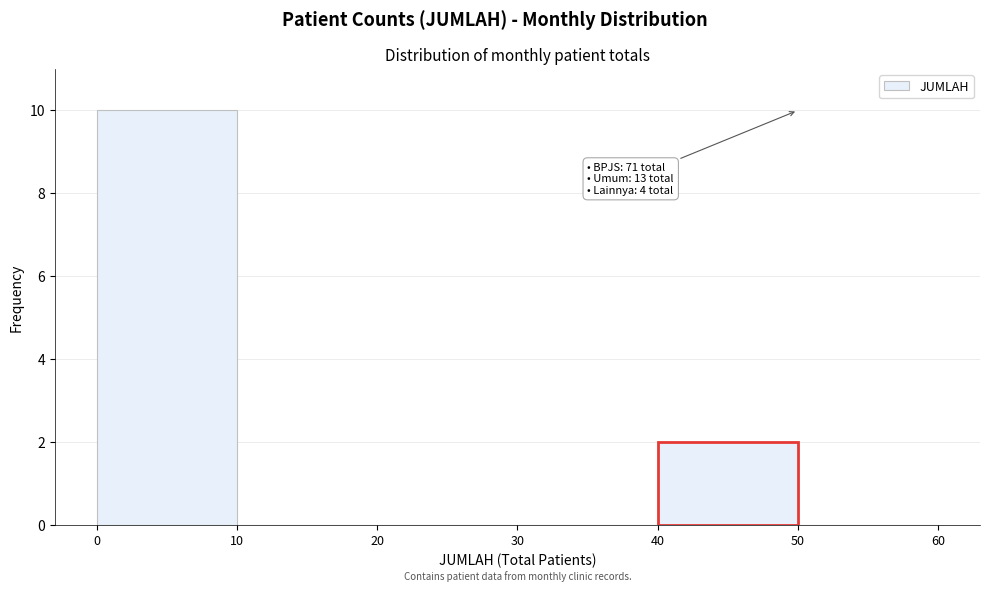

Over which range of the x-axis is the bar tallest?

0 to 10